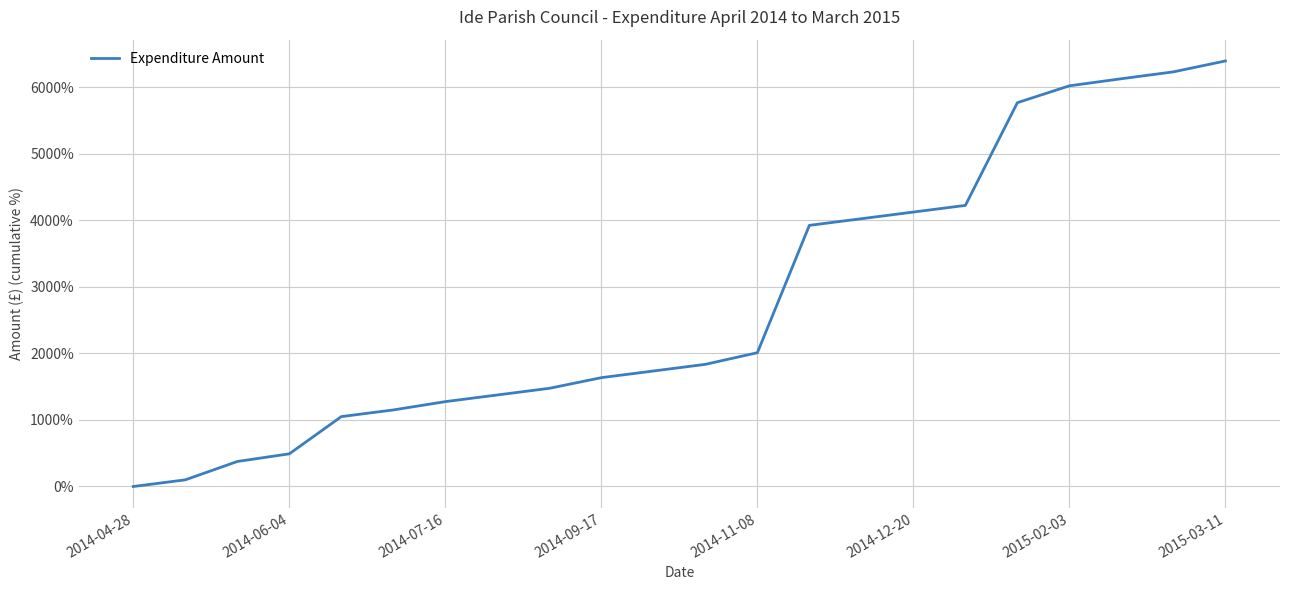

What is the difference between the maximum and minimum values?

6391.4